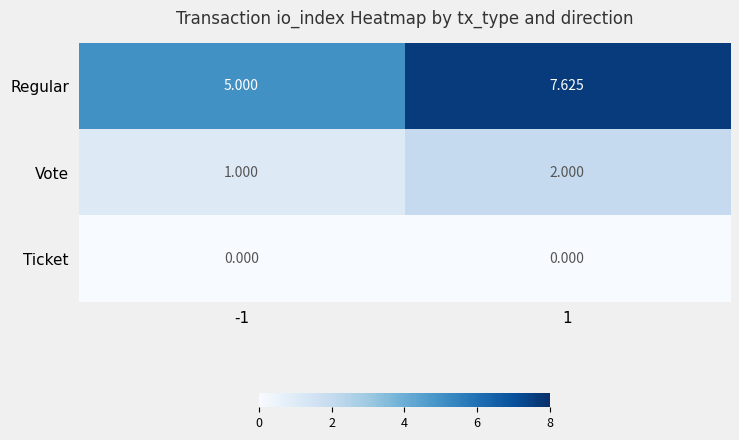

List the series in order of their peak value, highest first.

Regular, Vote, Ticket